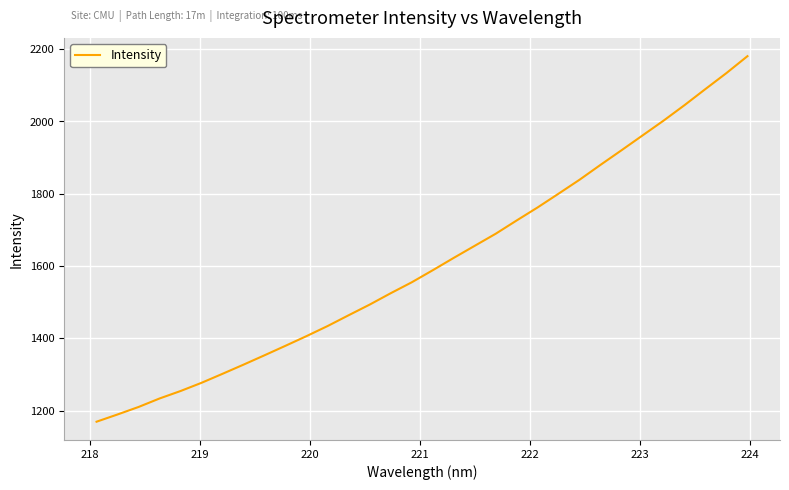

What is the smallest value displayed?

1169.3